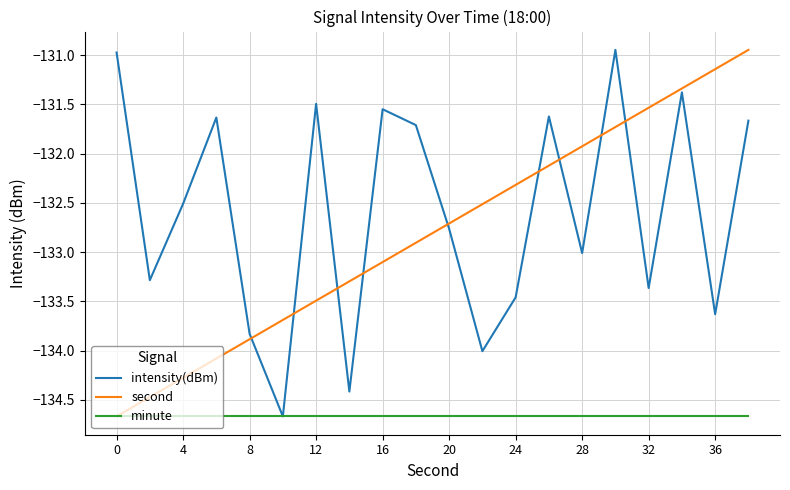

True or false: second and intensity(dBm) cross at least once.

True